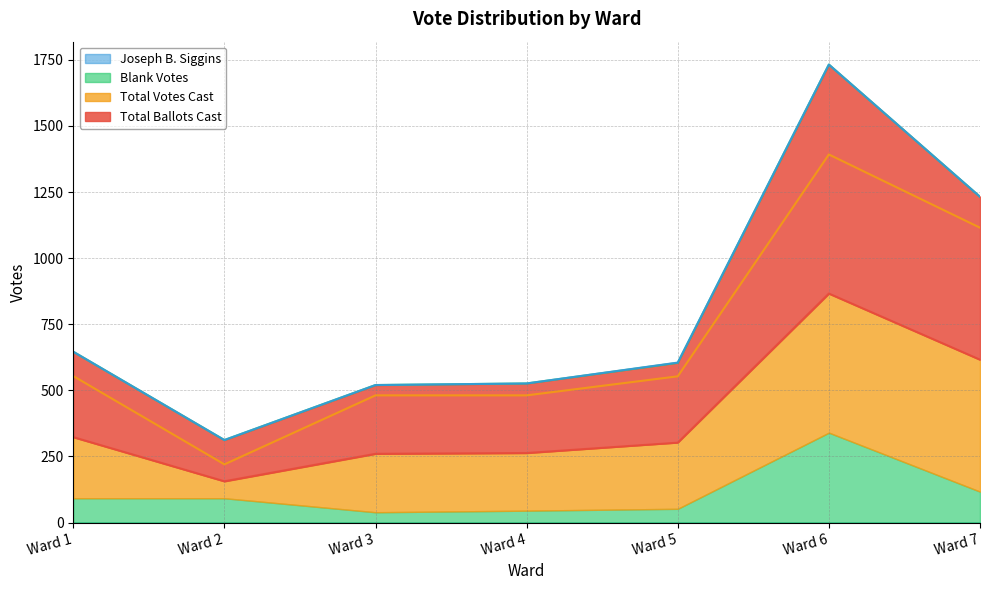

Which series has the widest spread of values?

Total Votes Cast